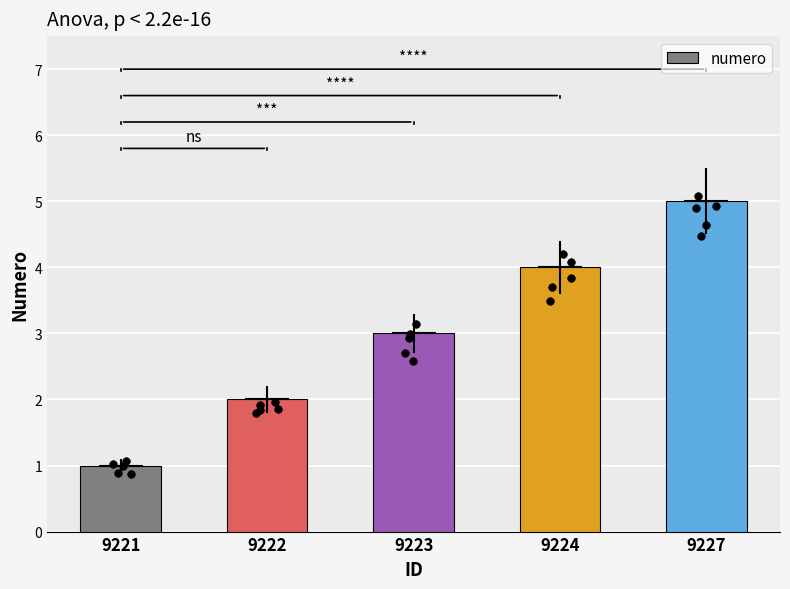

What is the change in value from 9221 to 9227?

+4